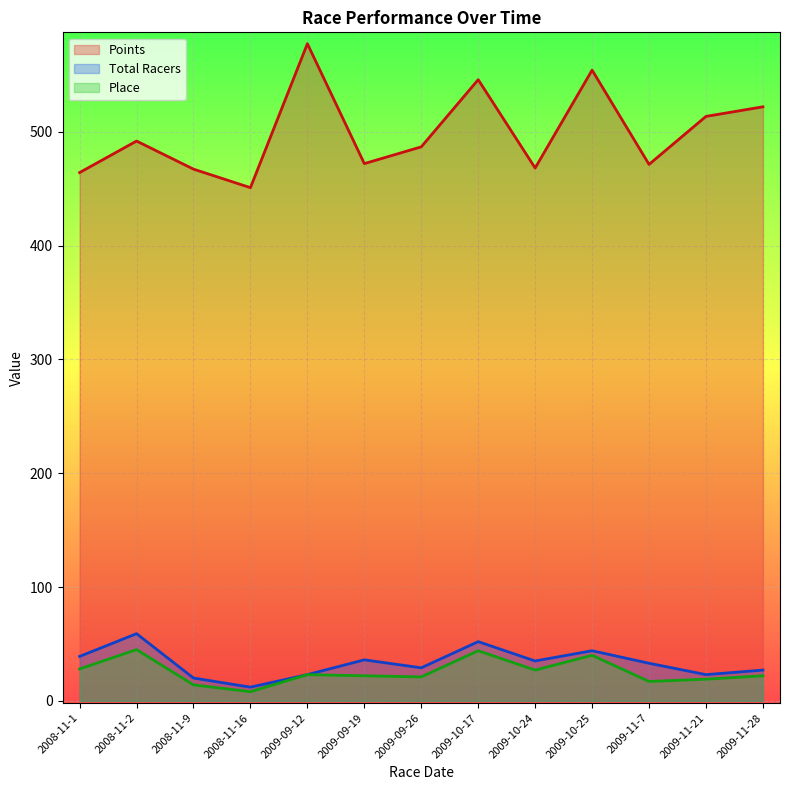

Which series has the widest spread of values?

Points